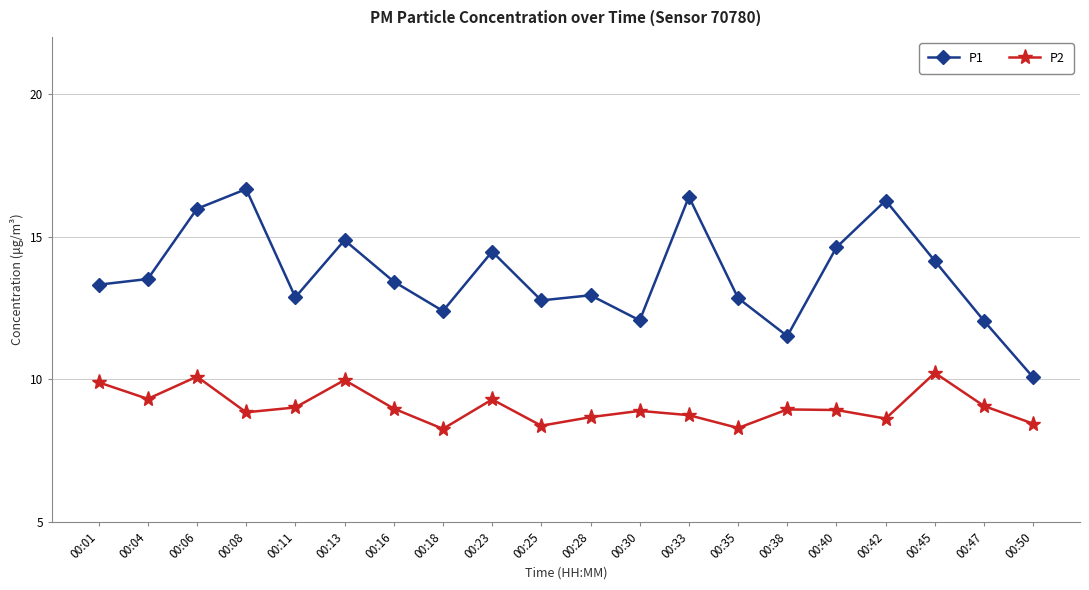

True or false: P2 has a value of 4.9 at 00:16.

False